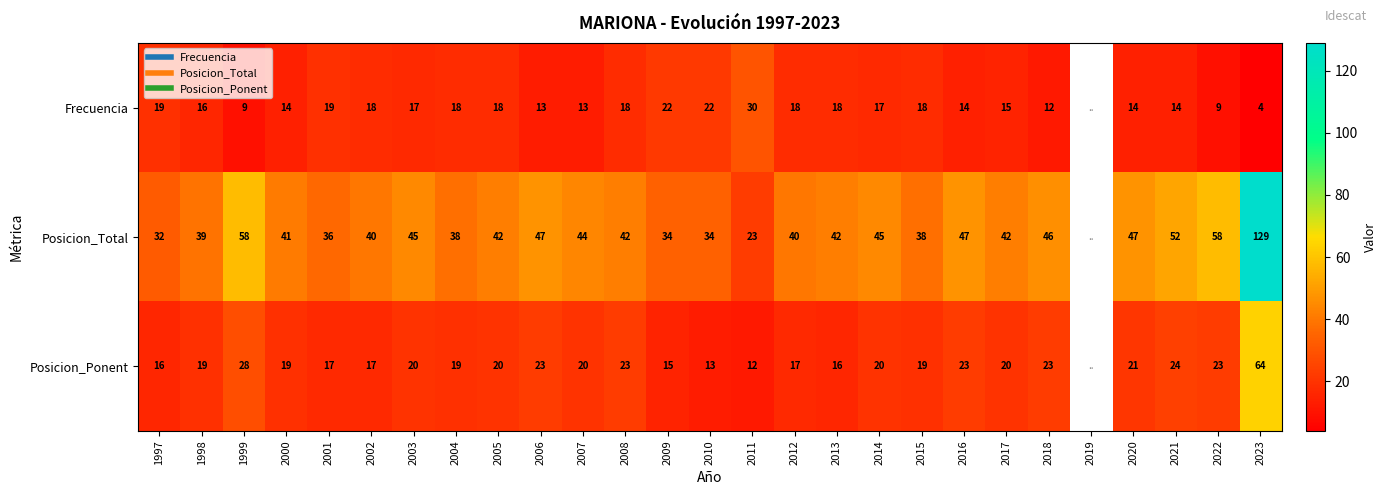

At which label does Posicion_Ponent reach its peak?

2023